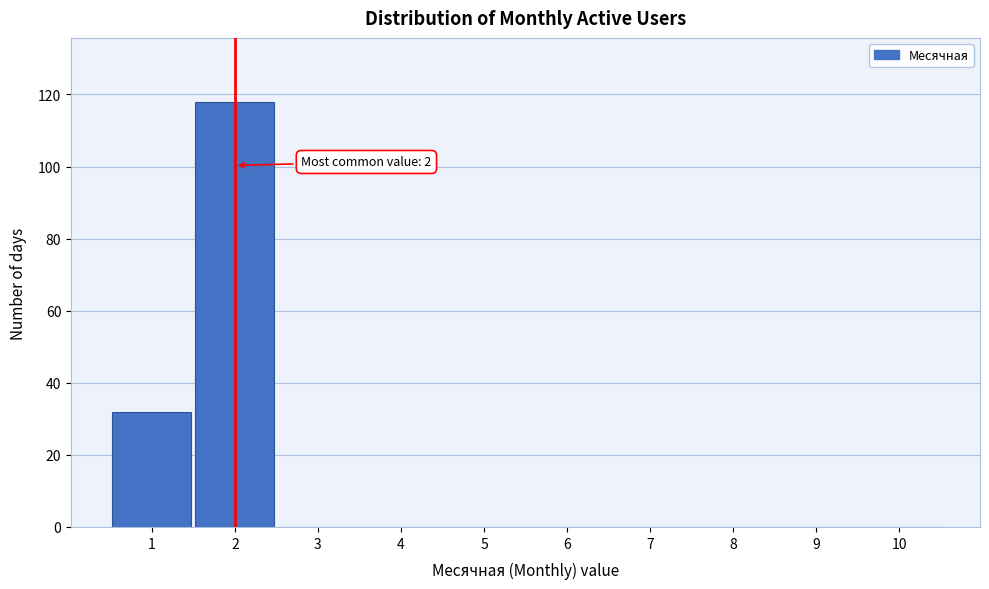

Over which range of the x-axis is the bar tallest?

1.5 to 2.5